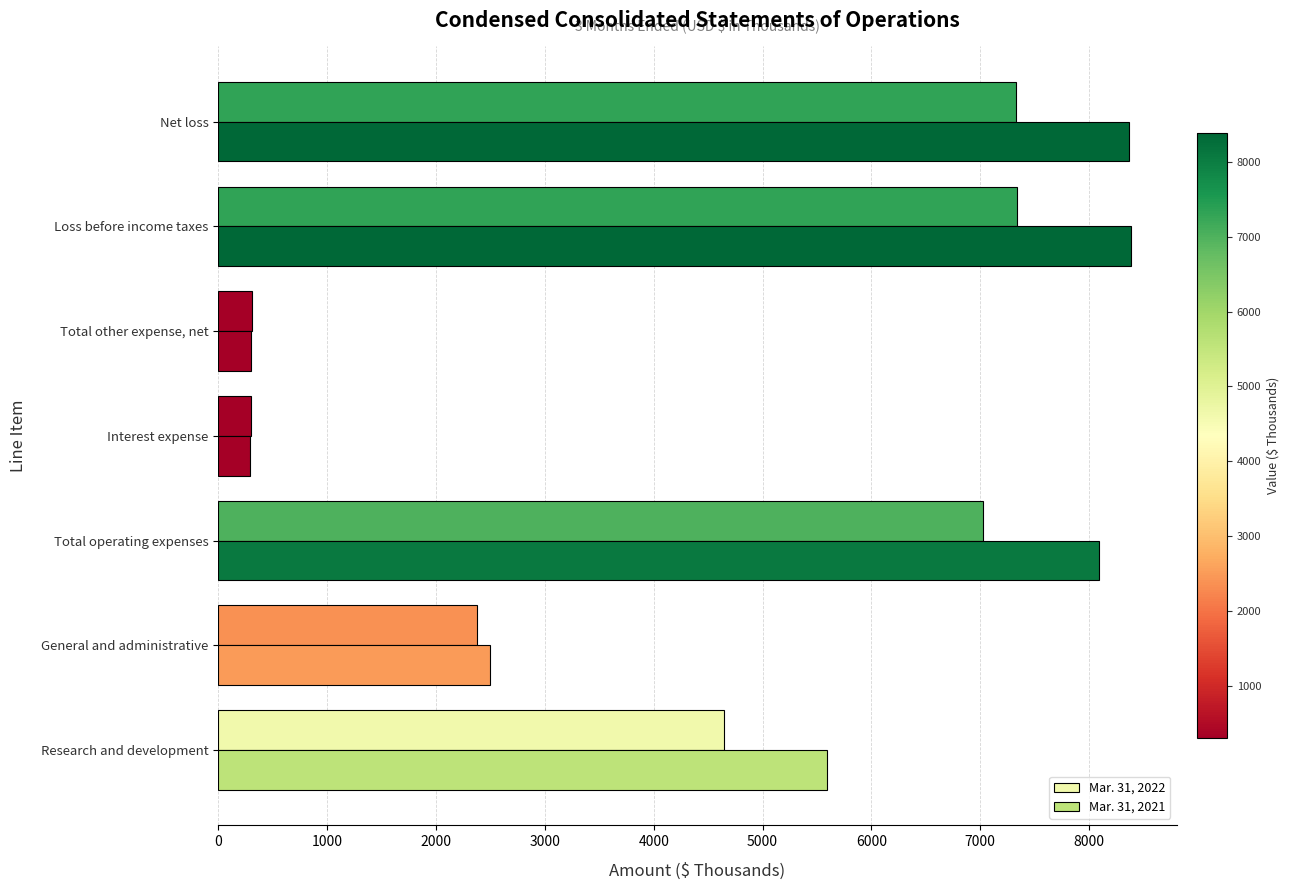

How many data points in Mar. 31, 2022 are less than 4645?

3